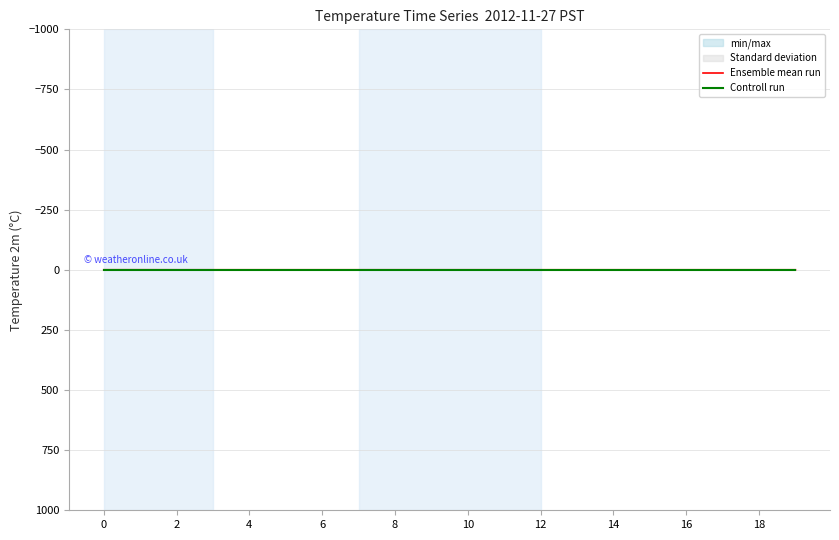

True or false: Ensemble mean run and Controll run intersect in this chart.

False